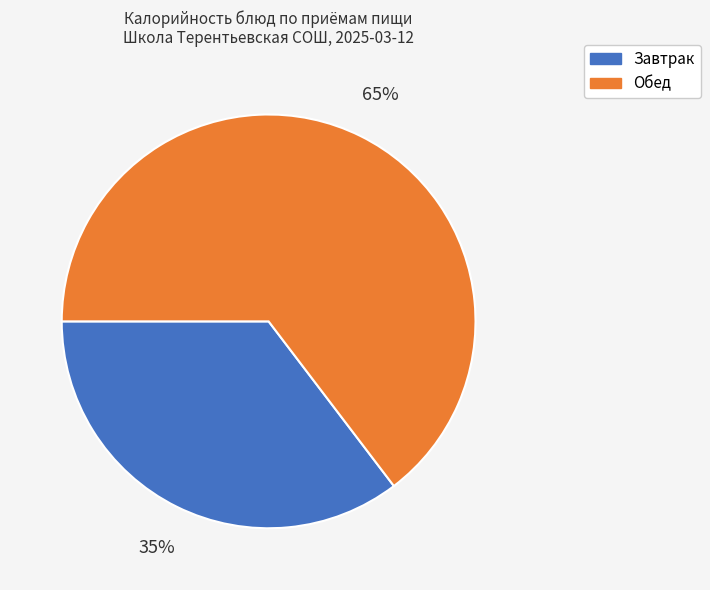

Between Обед and Завтрак, which is larger?

Обед